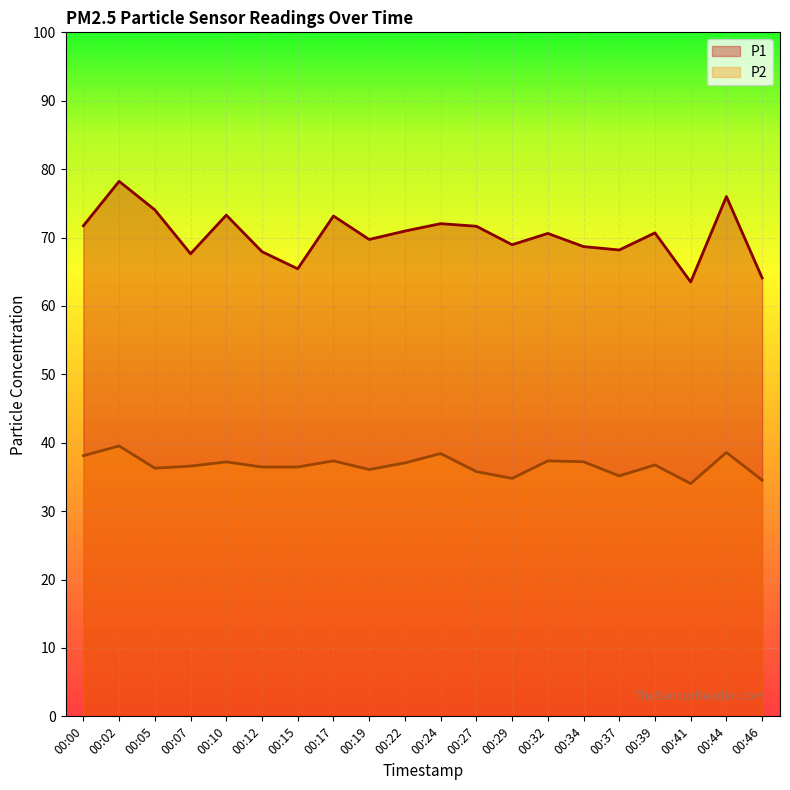

Which category has the highest value across all series?

00:02